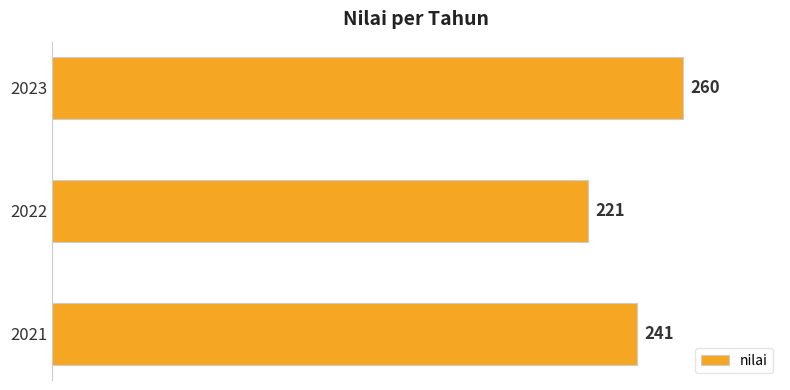

How many distinct data groups are displayed?

1